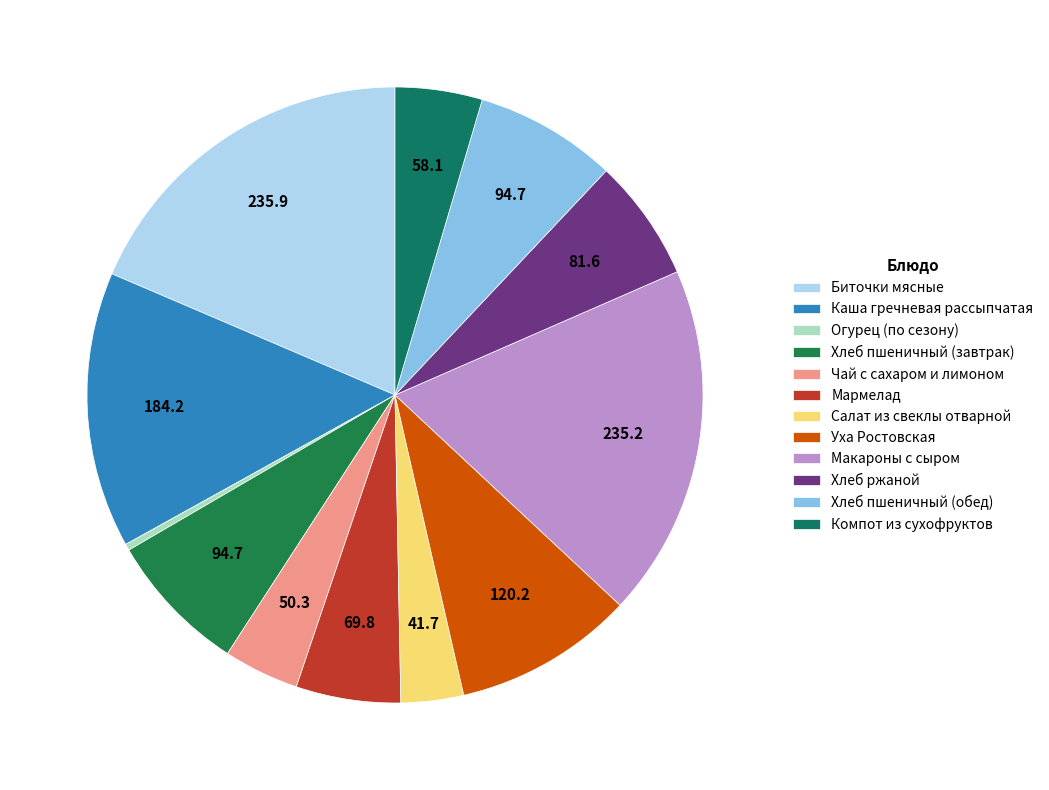

Which slice is the smallest?

Огурец (по сезону)